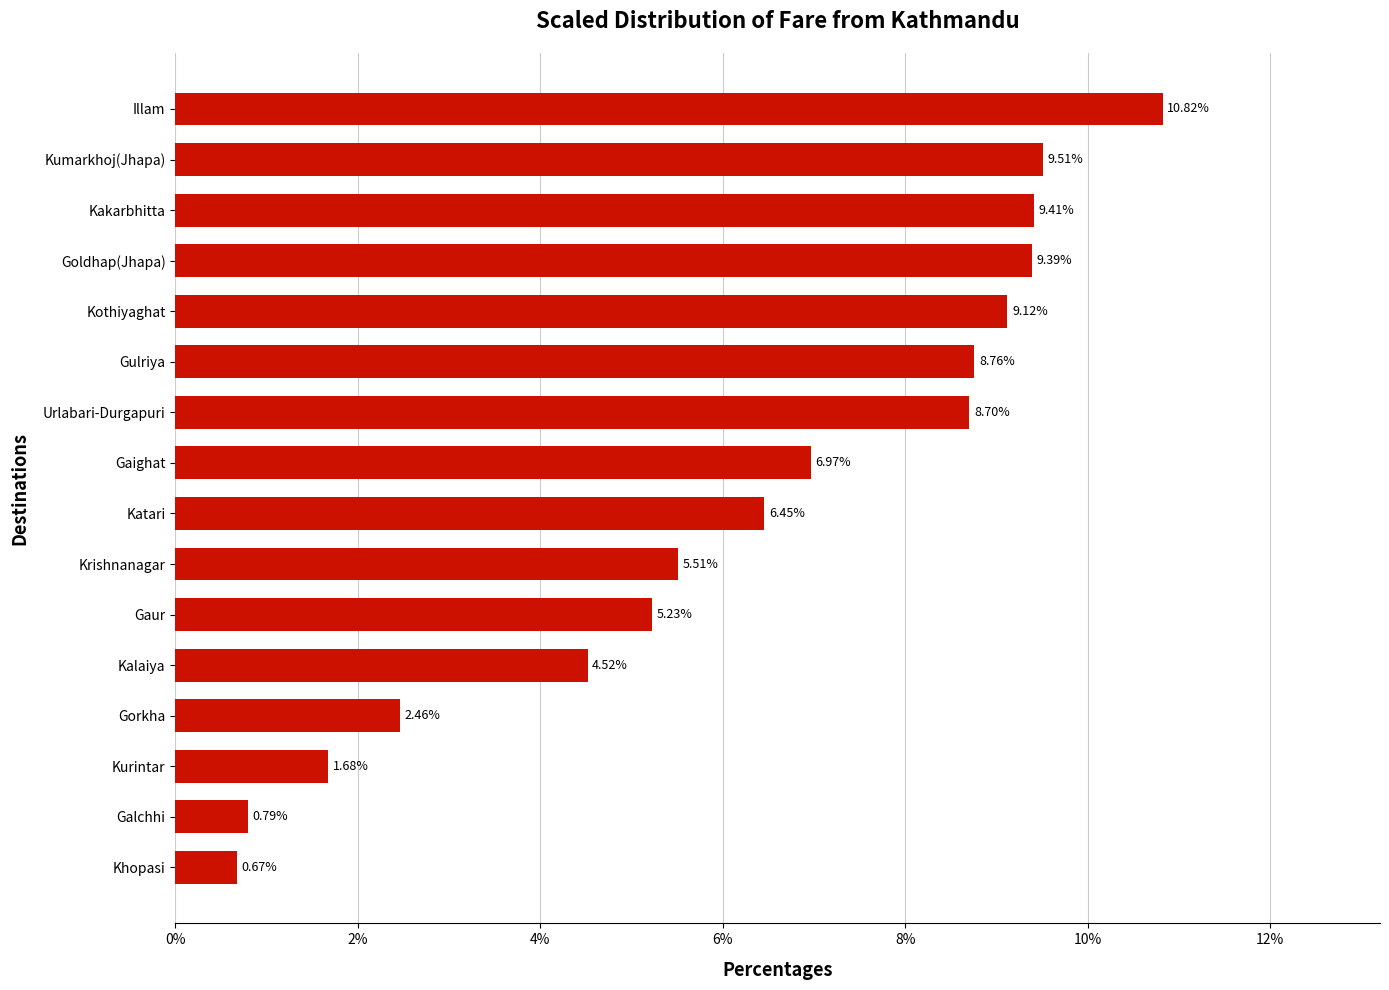

Count the number of data series in this chart.

1